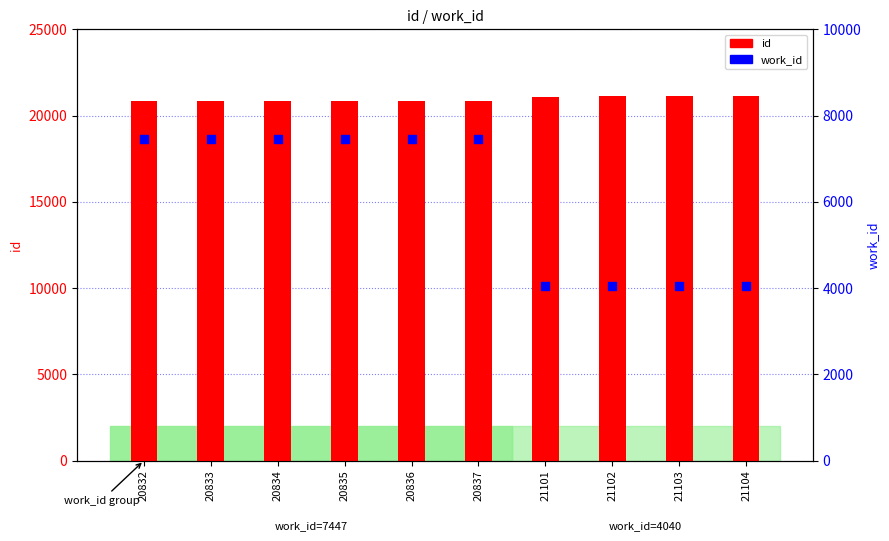

Which series has the largest total across all categories?

id